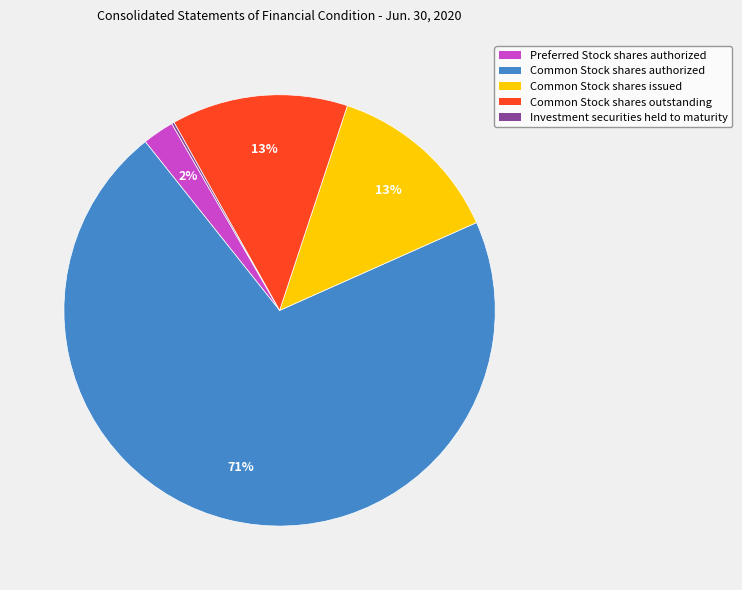

Which slice is the largest?

Common Stock shares authorized